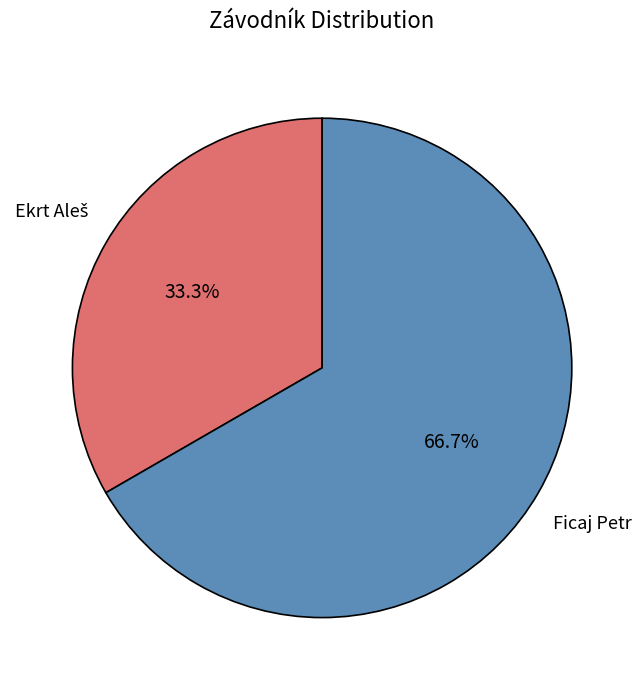

What is the largest slice in the pie chart?

Ficaj Petr